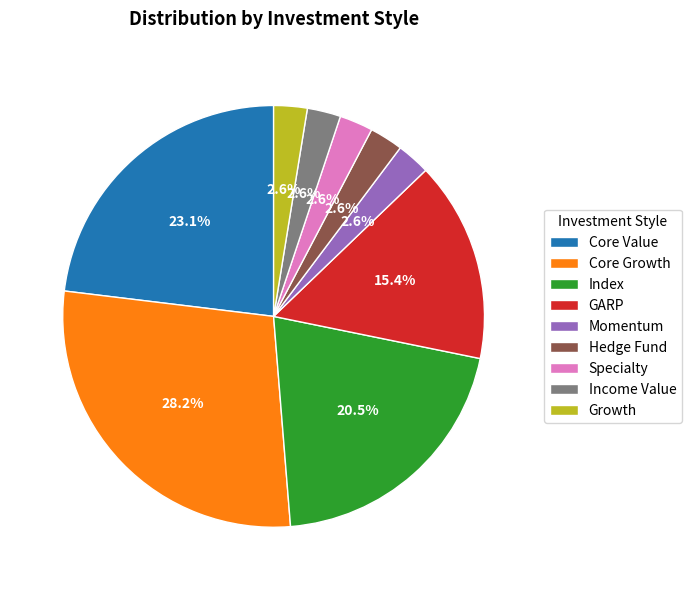

Is Index the majority of the pie?

No